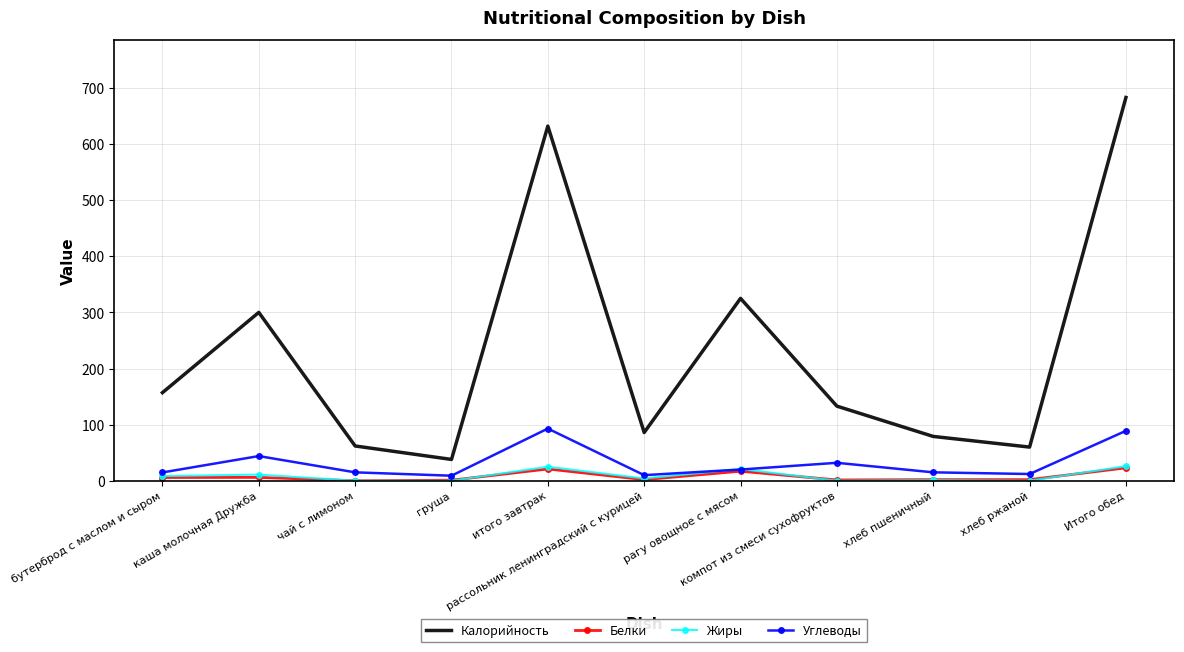

Which series has the largest range (max minus min)?

Калорийность